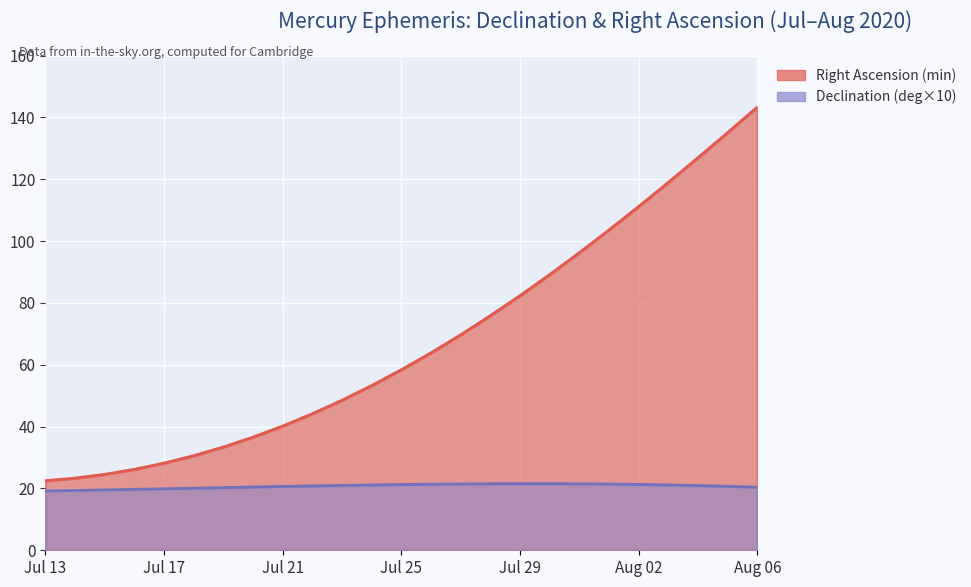

List the series in order of their peak value, highest first.

Right Ascension (min), Declination (deg min)